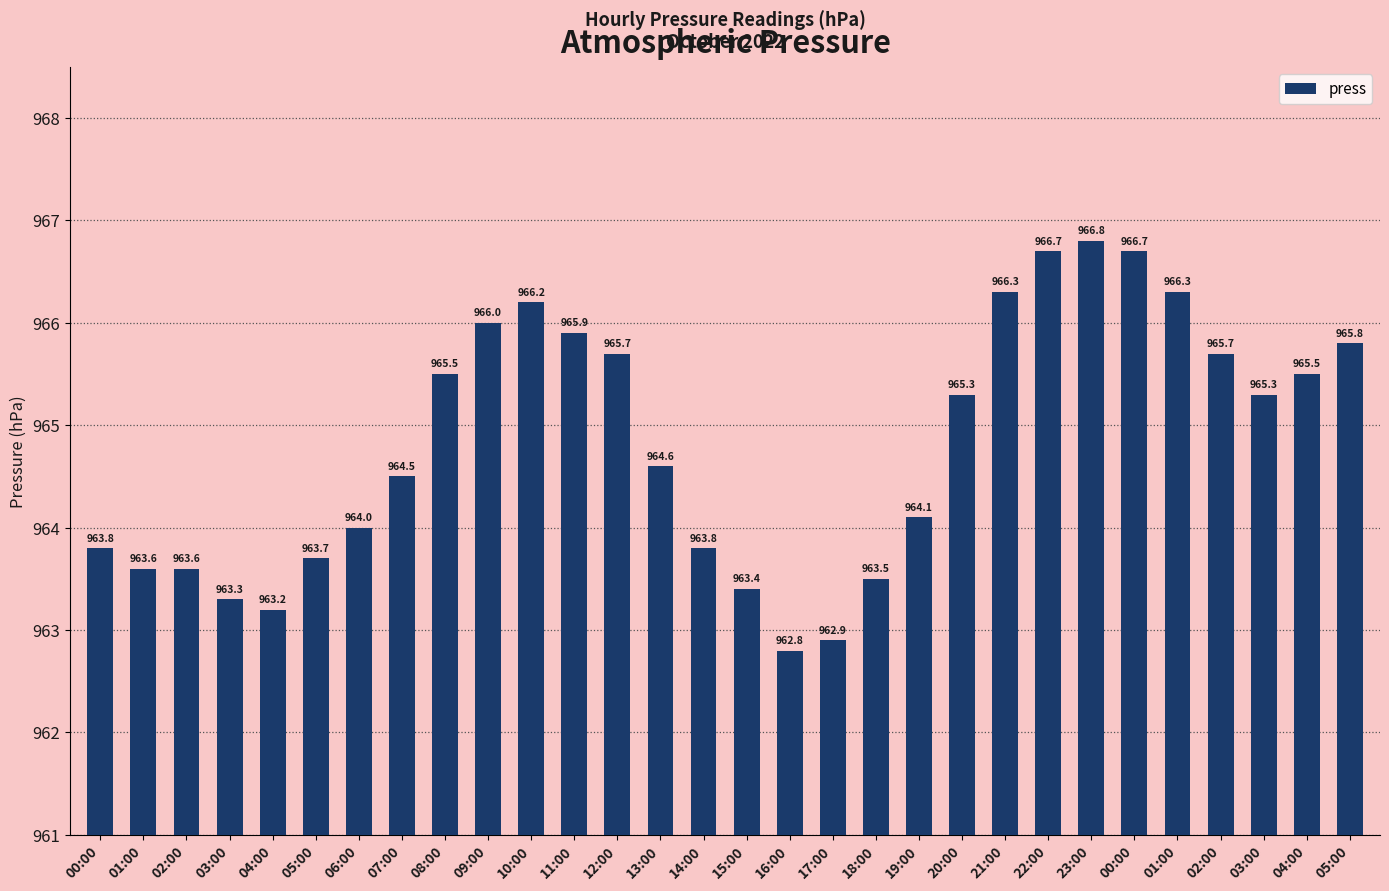

How many data points are less than 965?

15